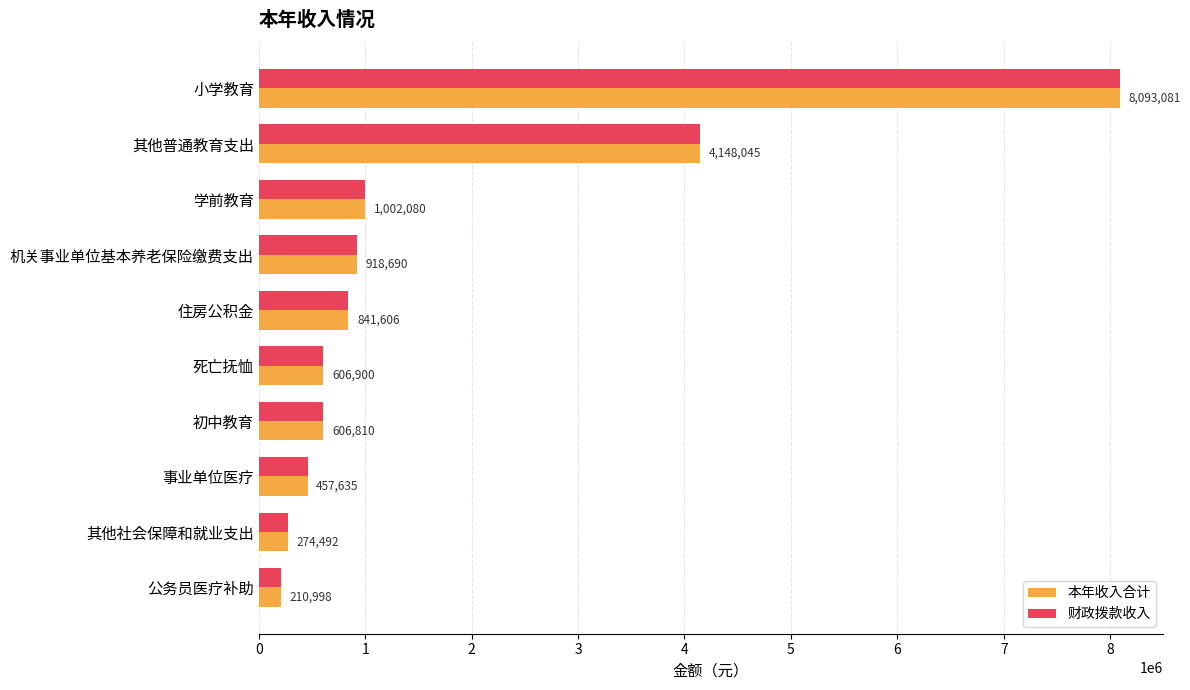

List the labels in order of 财政拨款收入 value, largest first.

小学教育, 其他普通教育支出, 学前教育, 机关事业单位基本养老保险缴费支出, 住房公积金, 死亡抚恤, 初中教育, 事业单位医疗, 其他社会保障和就业支出, 公务员医疗补助